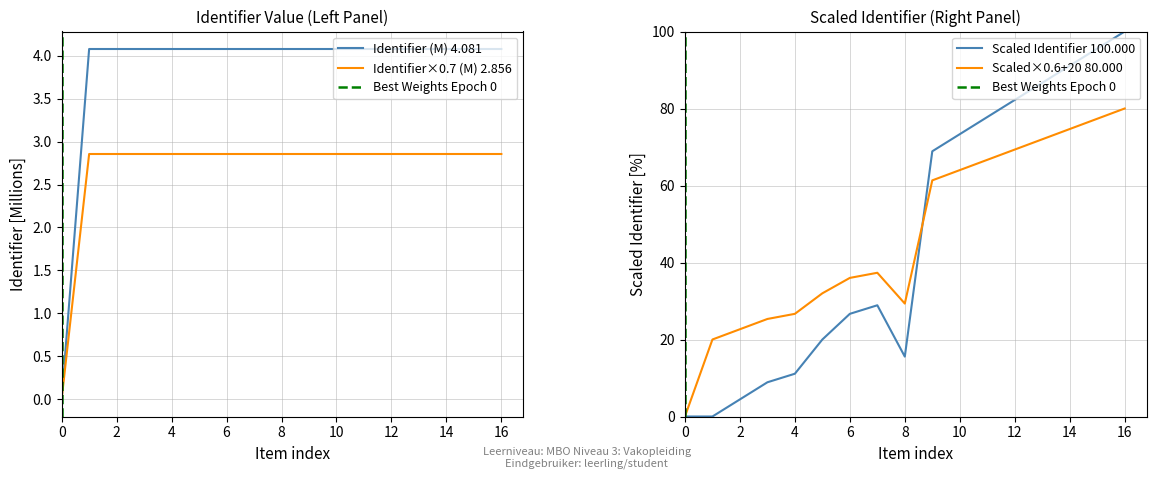

The Identifier (M) 4.081 series shows 0.9 at 6. True or false?

False